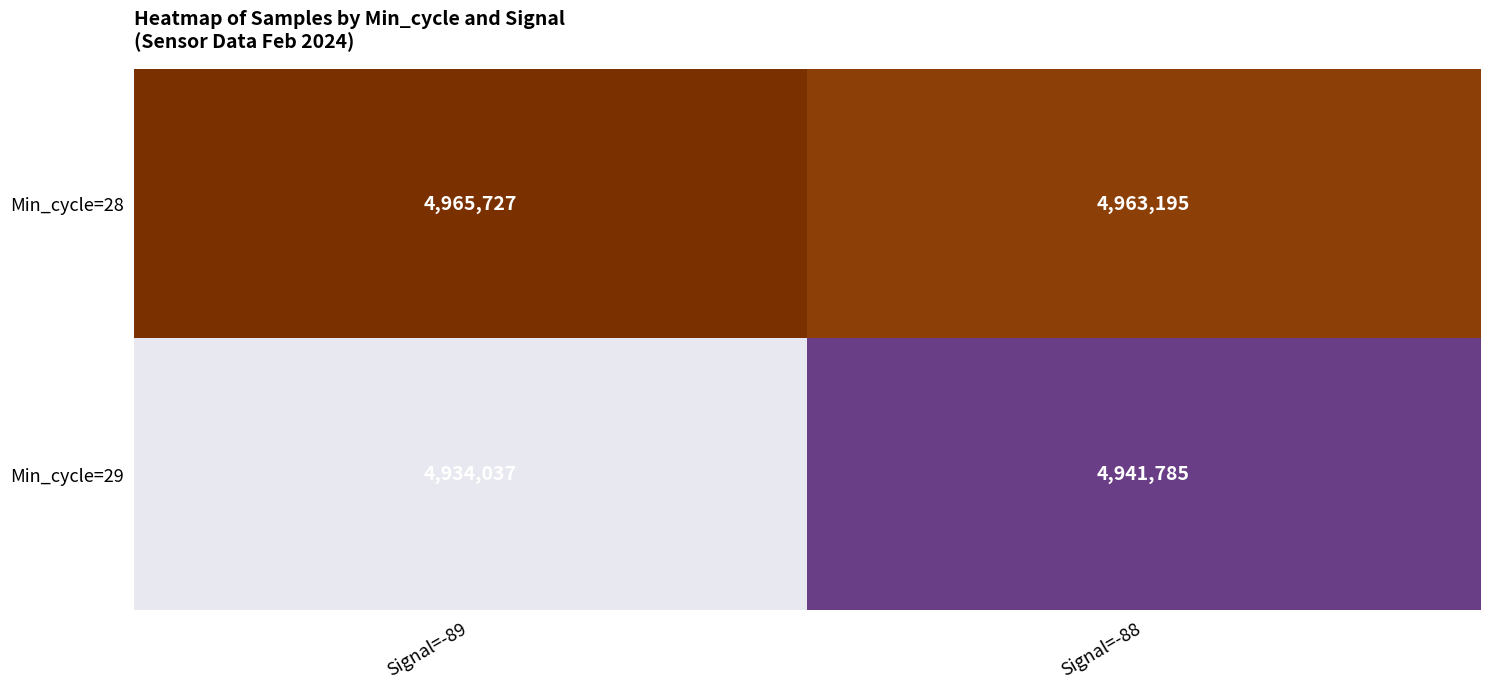

Reading left to right, transcribe all the data shown in this chart.

Min_cycle=28: 4965727	4963195
Min_cycle=29: 4934037	4941785